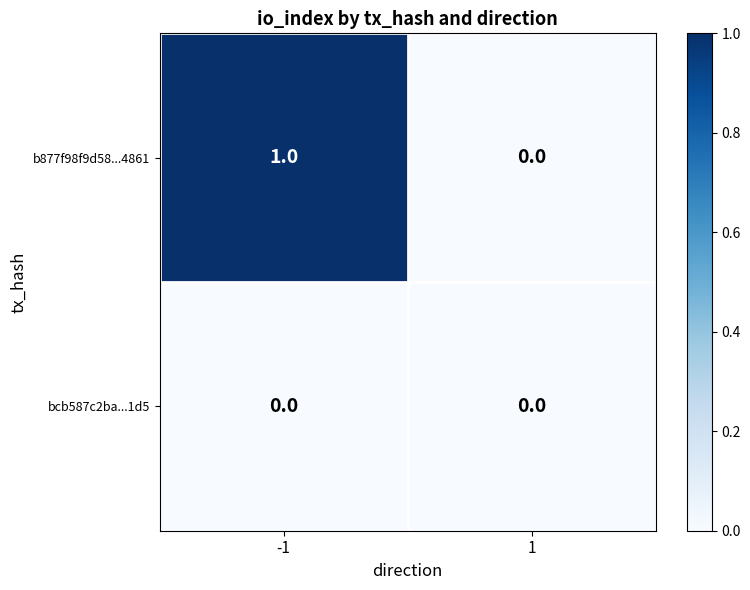

Which series changed the most between -1 and 1?

b877f98f9d58...4861